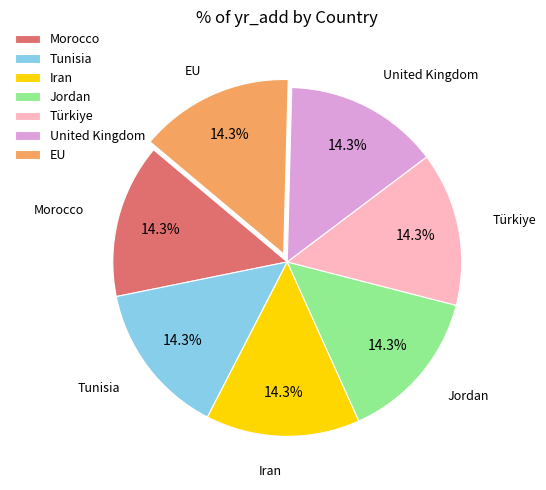

Does Türkiye represent more than half of the total?

No